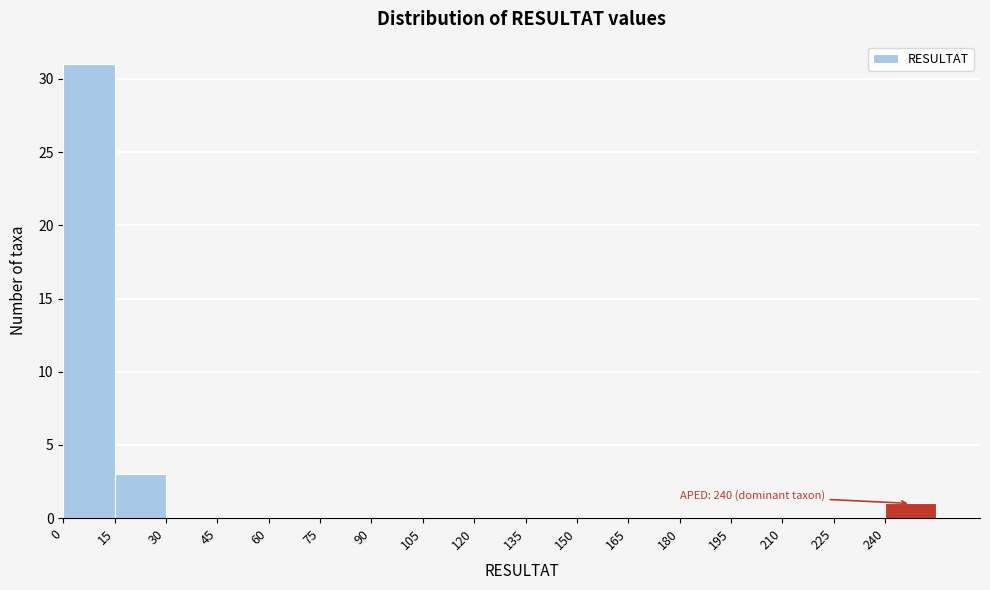

Which range on the x-axis has the tallest bar?

0 to 15